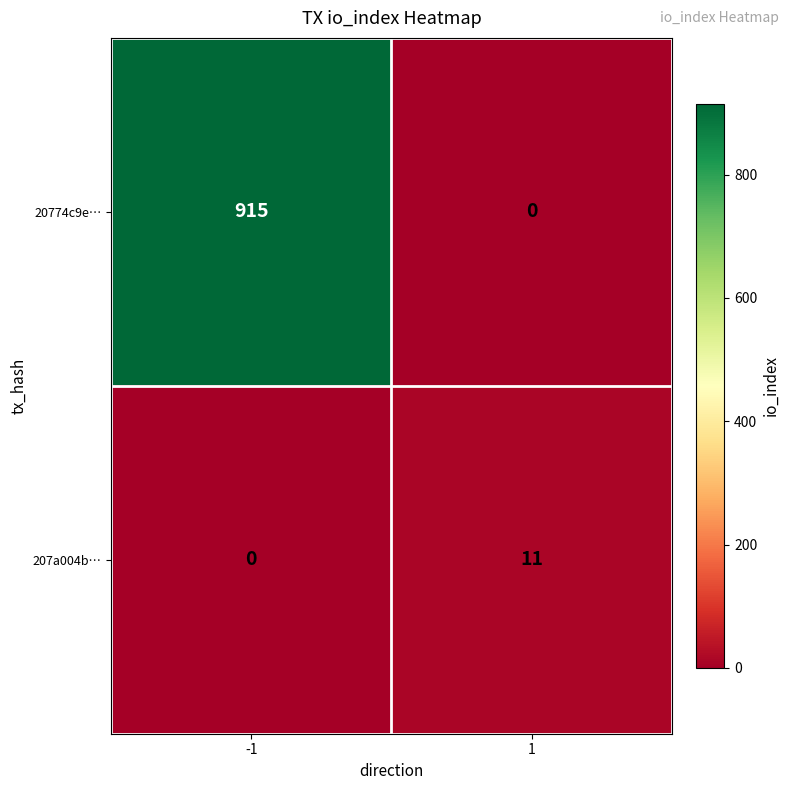

What is the maximum value shown in the chart?

915